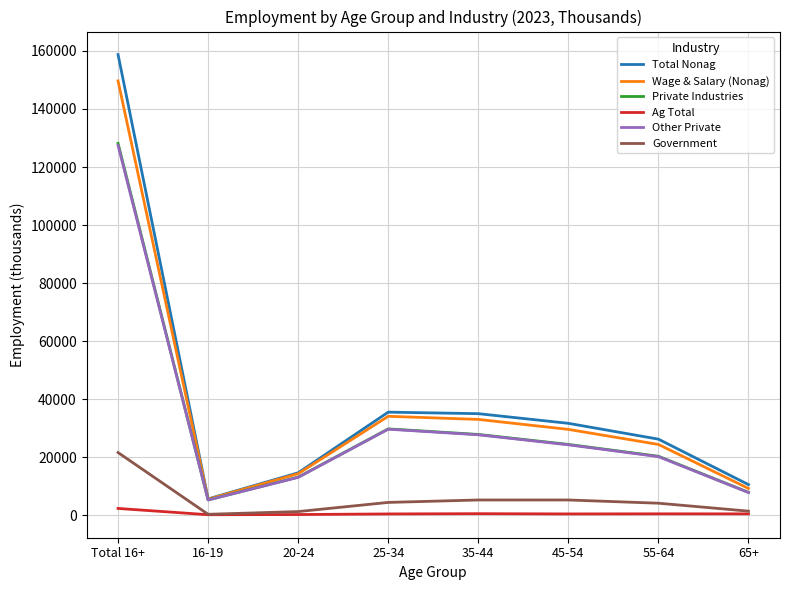

True or false: Government and Wage & Salary (Nonag) intersect in this chart.

False